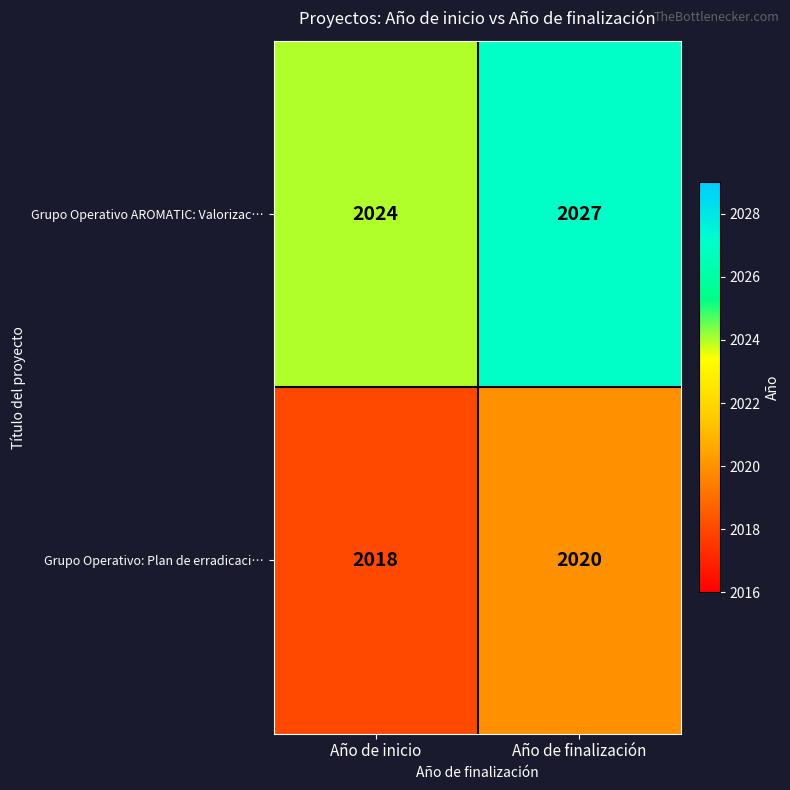

Rank the series by their average value, from lowest to highest.

Grupo Operativo: Plan de erradicaci…, Grupo Operativo AROMATIC: Valorizac…